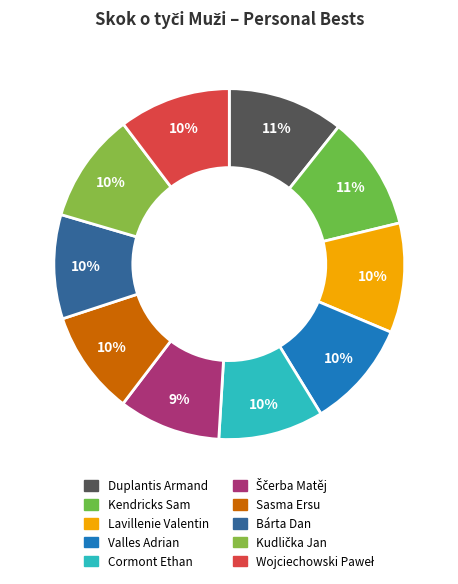

Is there a majority slice in this chart?

No